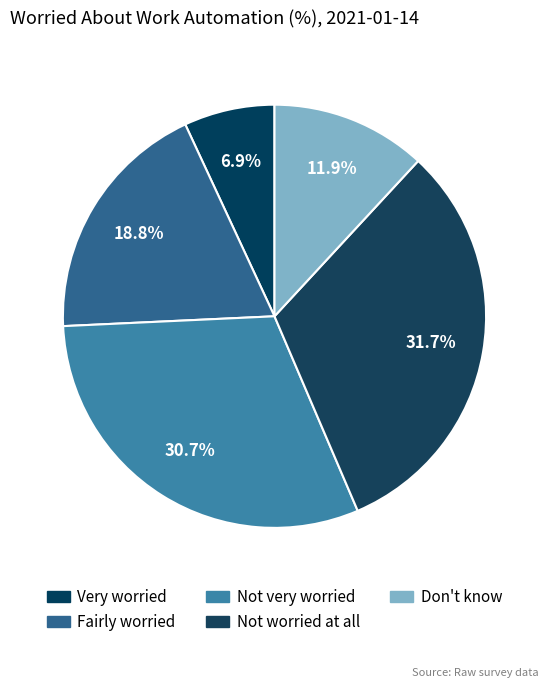

What is the smallest slice in the pie chart?

Very worried